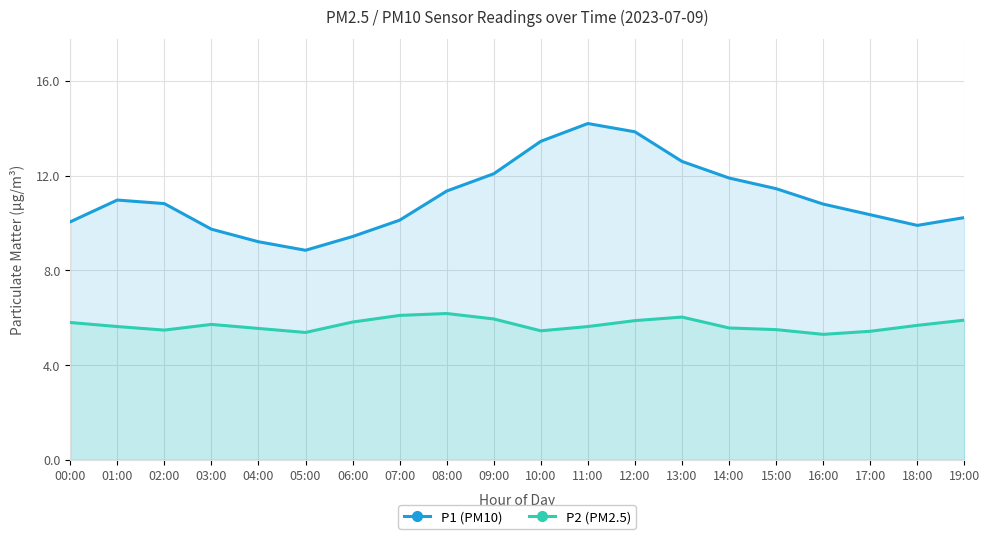

Reading left to right, what are all the values shown in this chart?

P1: 00:00=10.1	01:00=11.0	02:00=10.8	03:00=9.7	04:00=9.2	05:00=8.8	06:00=9.4	07:00=10.1	08:00=11.3	09:00=12.1	10:00=13.4	11:00=14.2	12:00=13.8	13:00=12.6	14:00=11.9	15:00=11.4	16:00=10.8	17:00=10.3	18:00=9.9	19:00=10.2
P2: 00:00=5.8	01:00=5.6	02:00=5.5	03:00=5.7	04:00=5.5	05:00=5.4	06:00=5.8	07:00=6.1	08:00=6.2	09:00=6.0	10:00=5.5	11:00=5.6	12:00=5.9	13:00=6.0	14:00=5.6	15:00=5.5	16:00=5.3	17:00=5.4	18:00=5.7	19:00=5.9